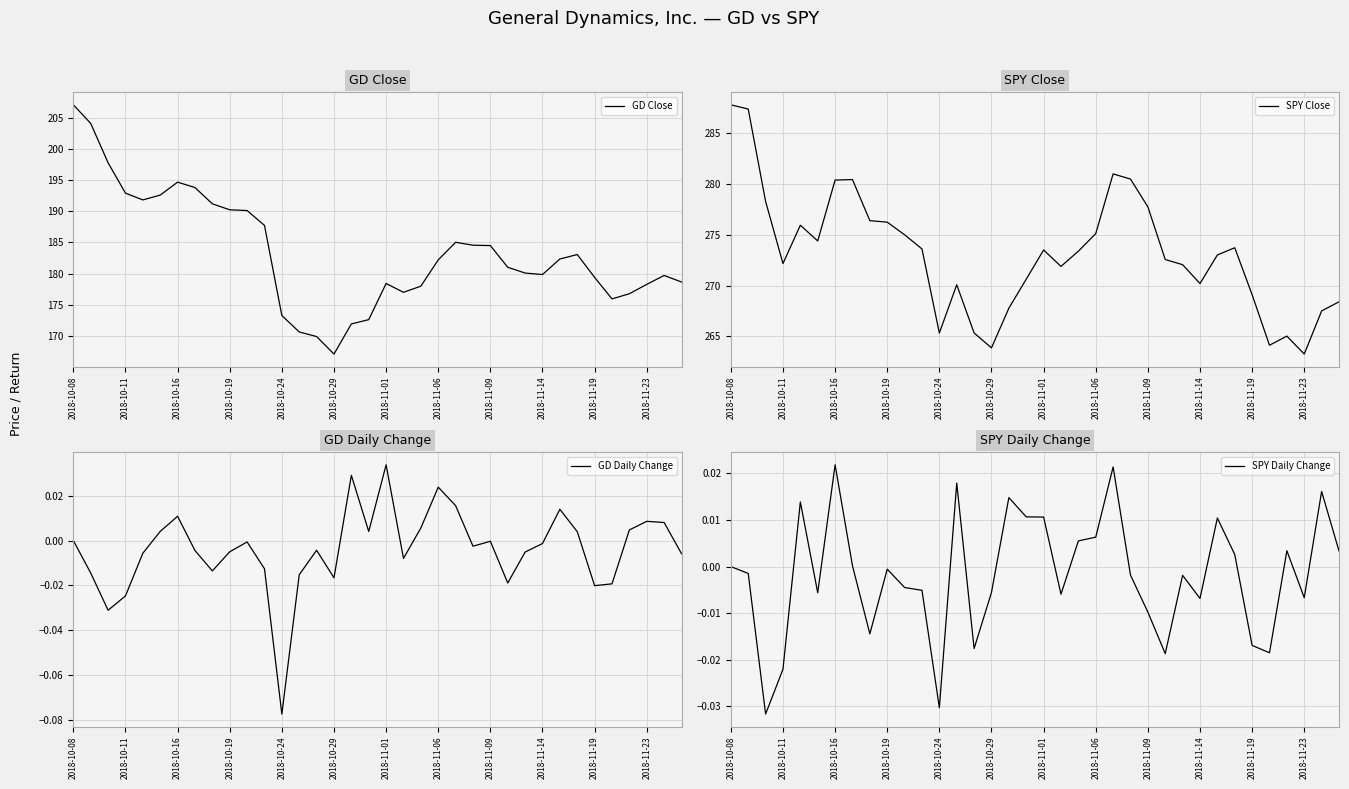

What is the lowest value of the SPY Close series?

263.2